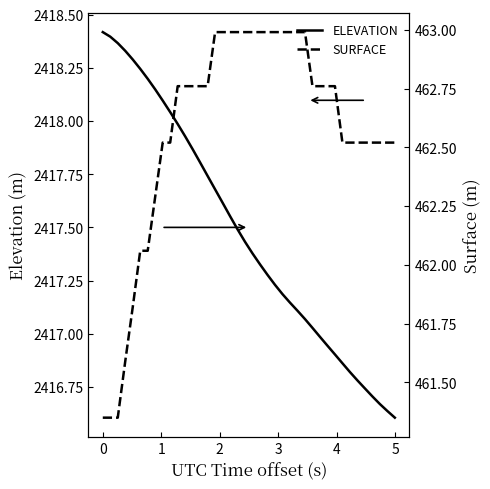

Is it true that SURFACE equals 233.4 at 20?

False